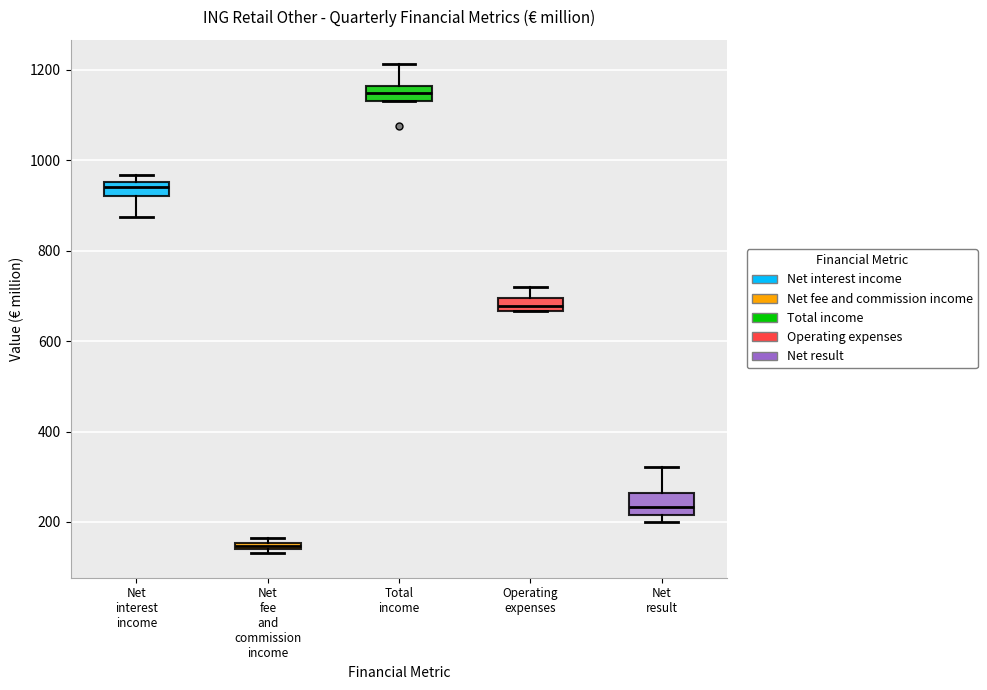

Where does the lower whisker of the box for Net interest income end on the y-axis? The values are not printed on the chart, so give them approximately, as read against the axis.

880